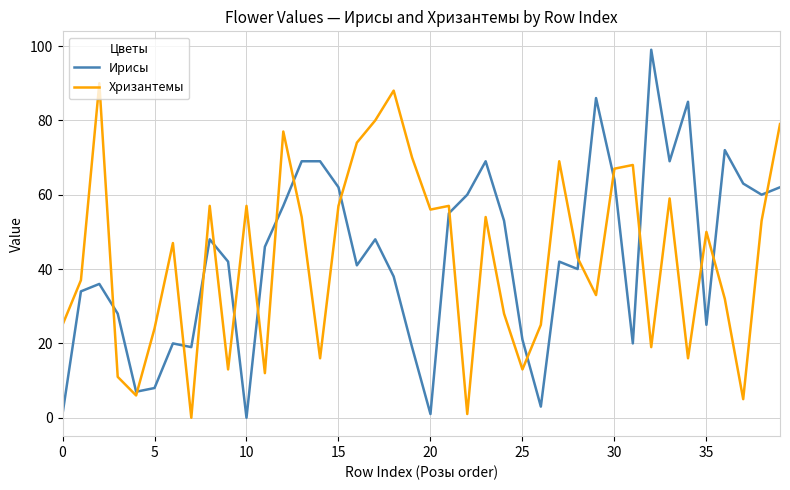

Which series has the widest spread of values?

Ирисы